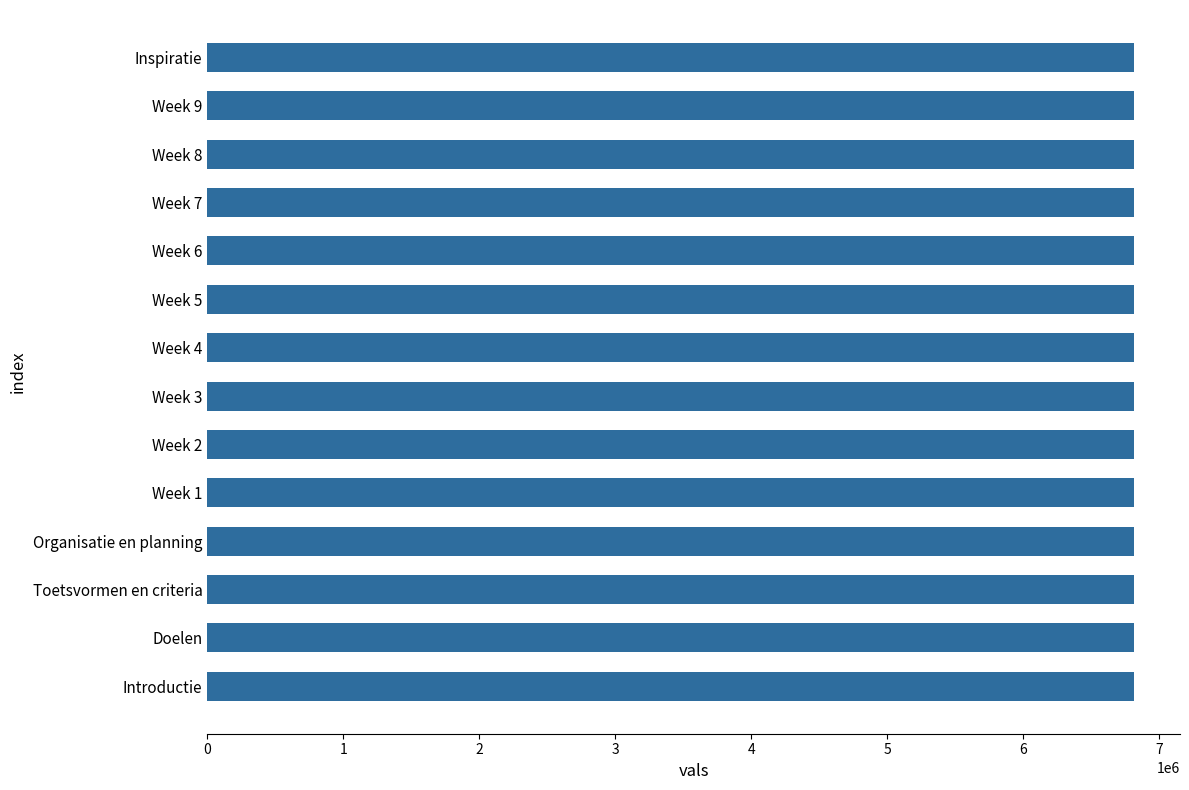

How many values are below 6810346?

7